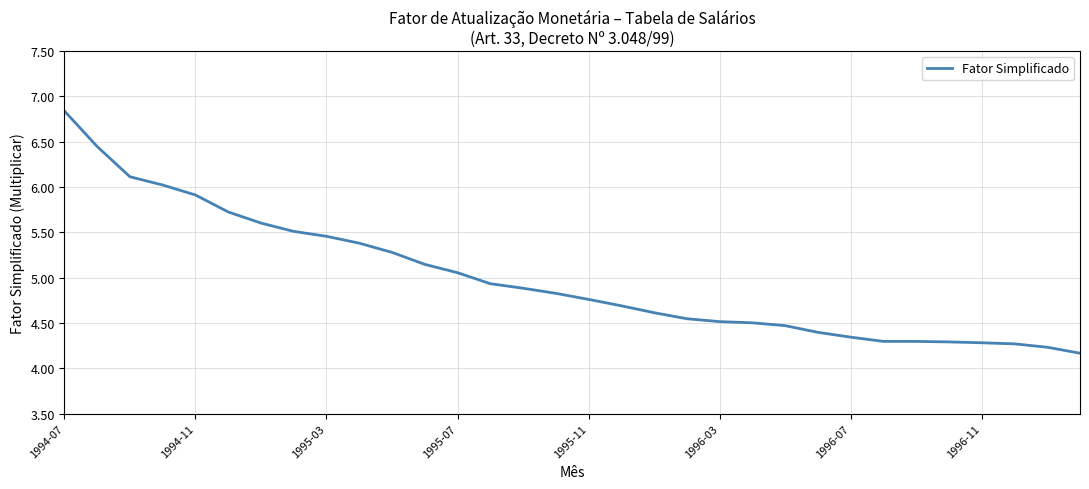

What is the smallest value displayed?

4.2